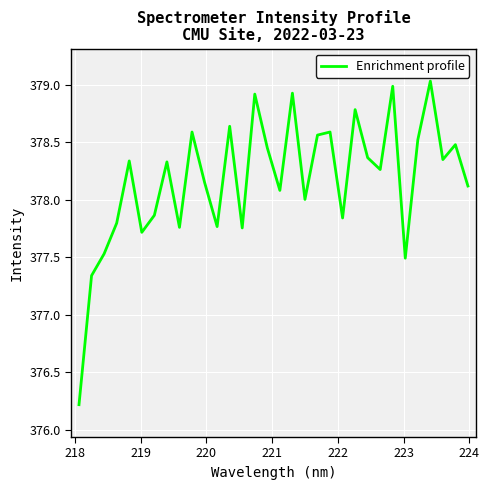

How many interior local peaks (higher than both neighbors) does the data have?

11